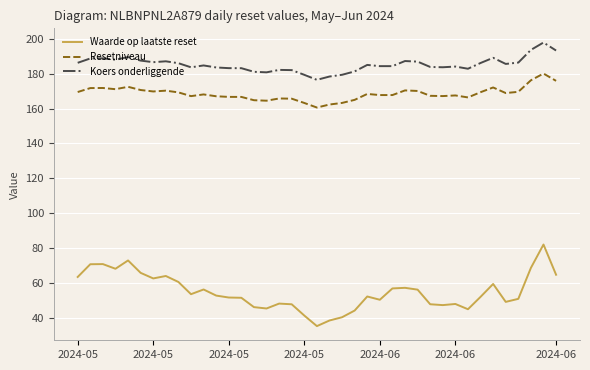

What is the maximum value for Resetniveau?

180.0